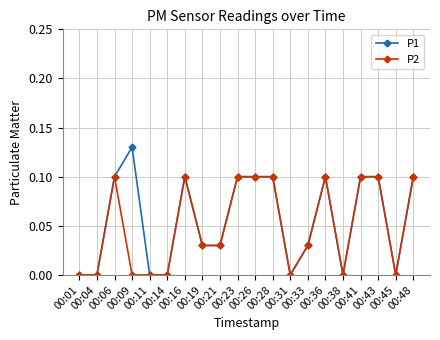

Count the P1 values in the range 0 to 1.

20